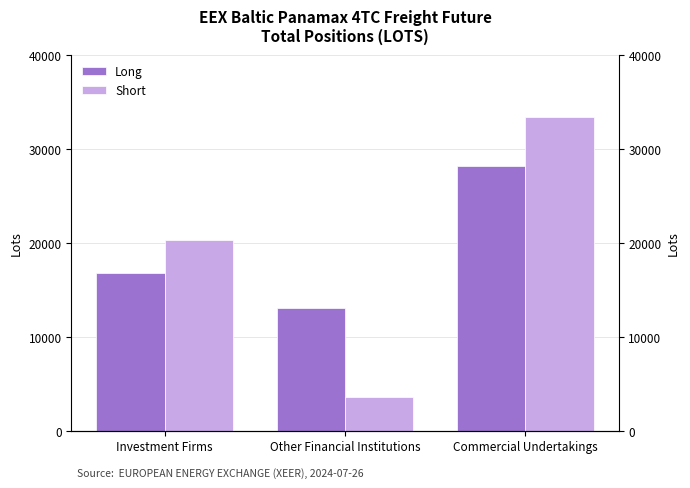

What is the label of the 3rd bar from the right?

Investment Firms